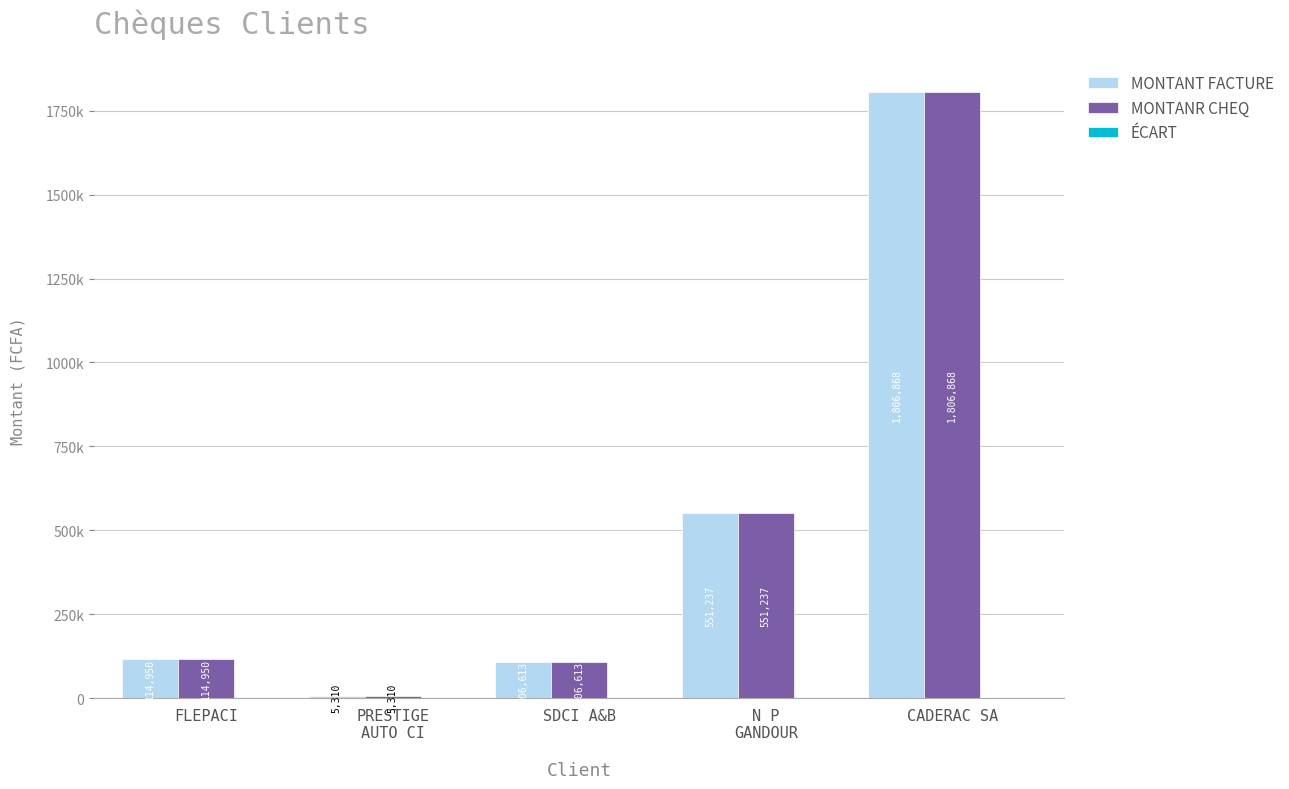

Reading left to right, what are all the values shown in this chart?

MONTANT FACTURE: 114950	5310	106613	551237	1806868
MONTANR CHEQ: 114950	5310	106613	551237	1806868
ÉCART: 0	0	0	0	0